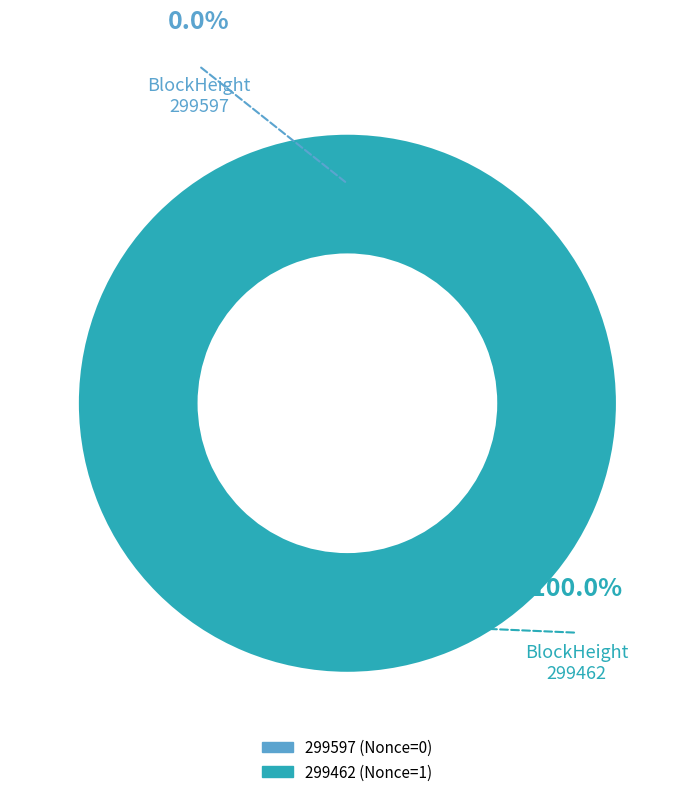

To the nearest percent, what is the difference between the 299597 and 299462 slice percentages?

100%